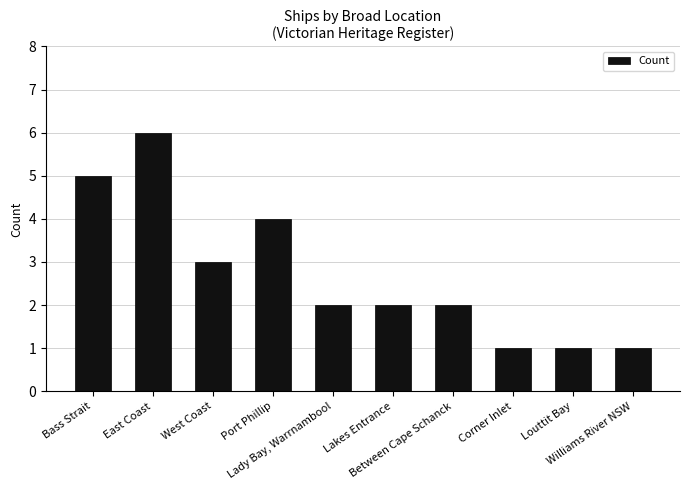

What is the smallest value displayed?

1